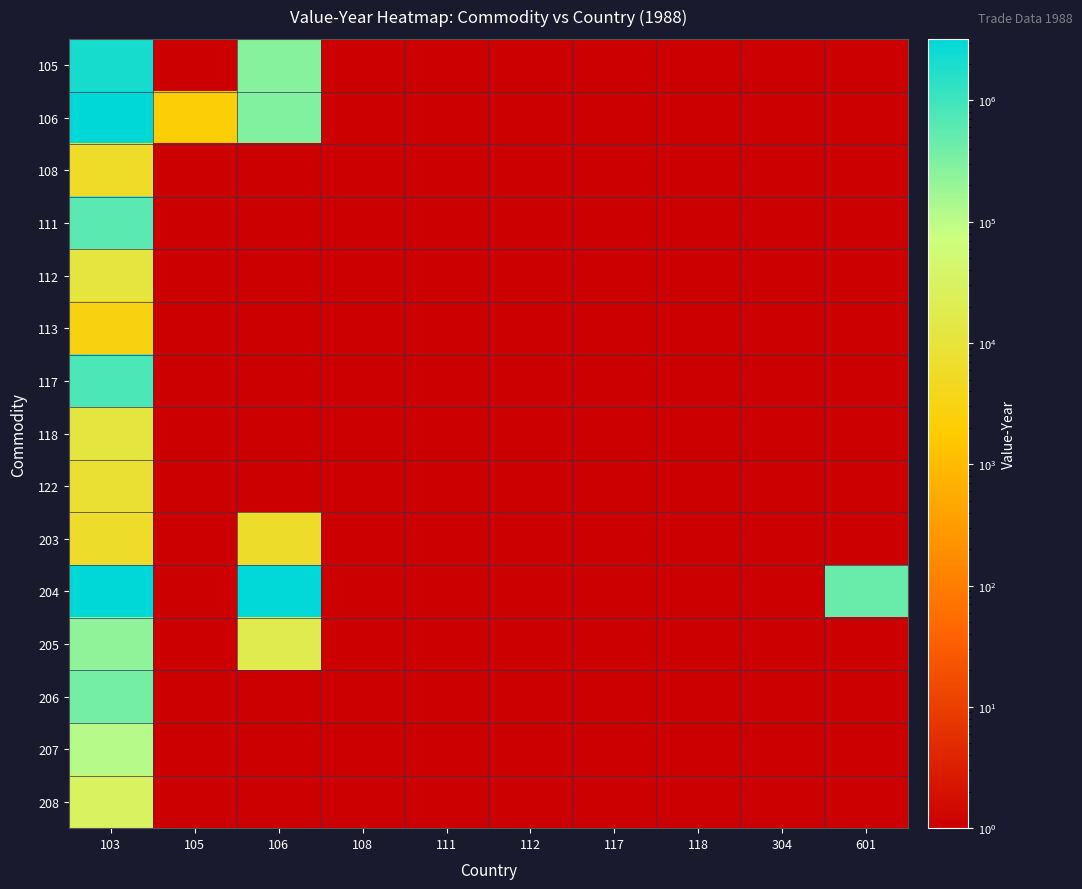

Which series has the largest total across all categories?

204